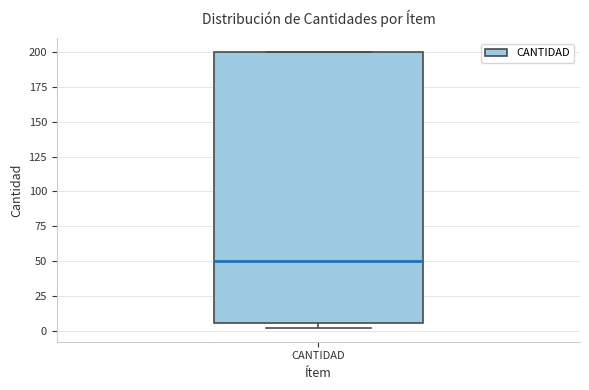

Where does the median line of the box for CANTIDAD sit on the y-axis? The values are not printed on the chart, so give them approximately, as read against the axis.

50